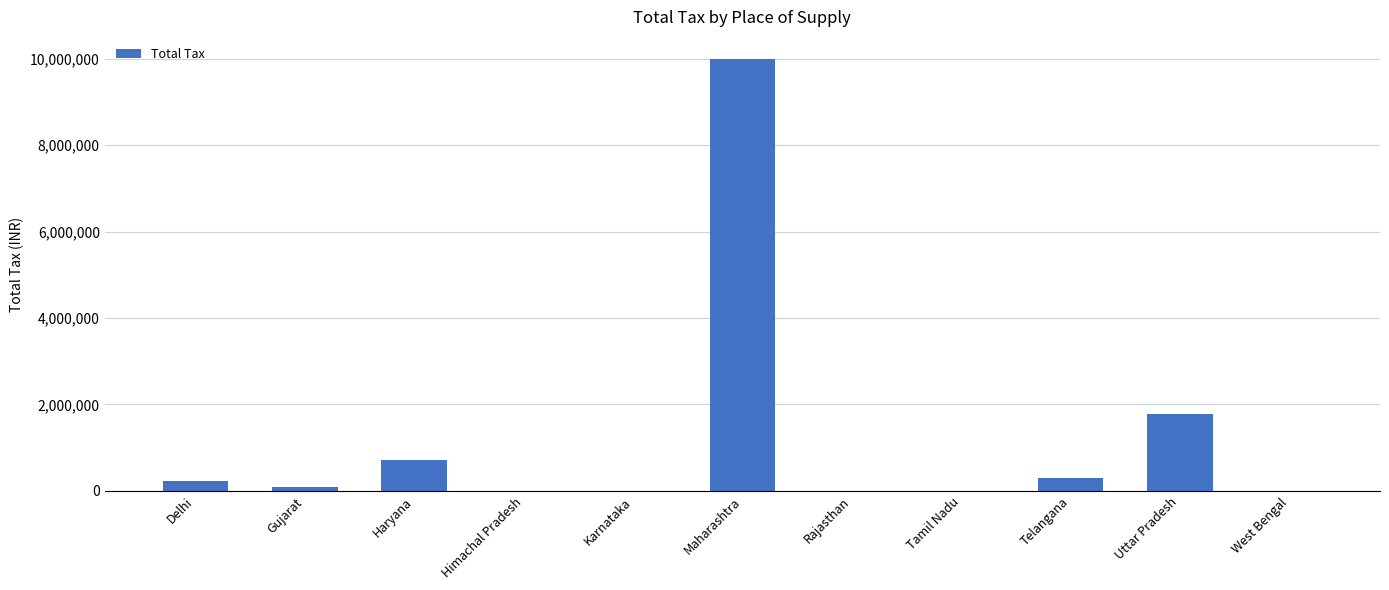

What is the maximum value shown in the chart?

10000000.0